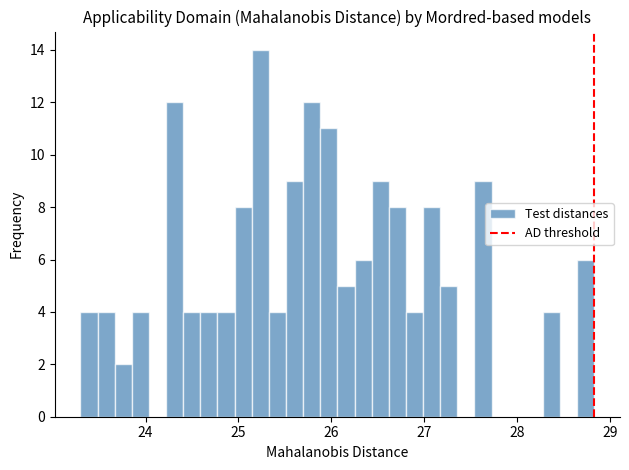

Around what value on the x-axis is the tallest bar? Give the approximate position of its centre, as read against the axis.

25.2